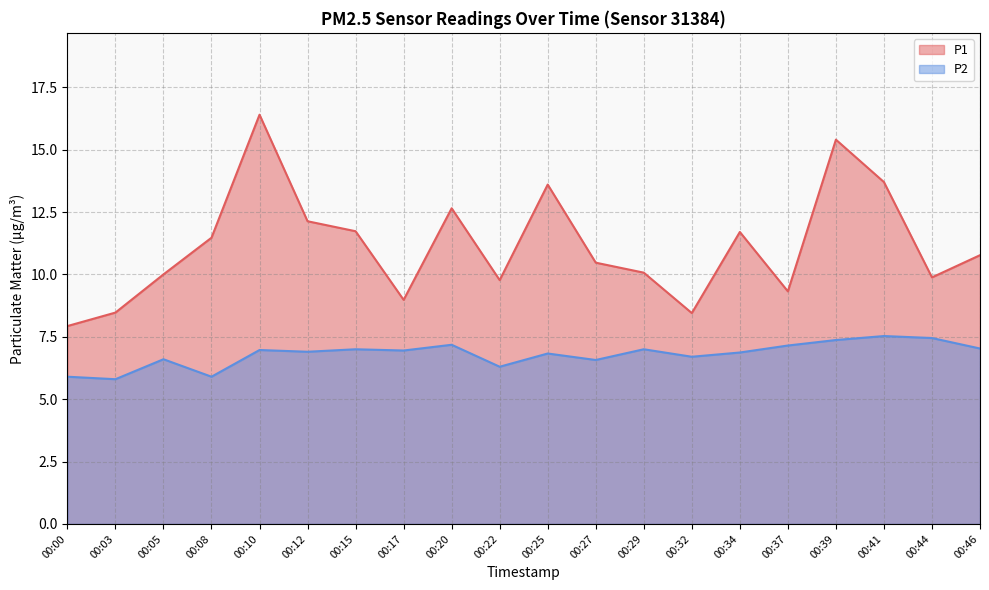

True or false: P2 has a value of 7.0 at 00:10.

True